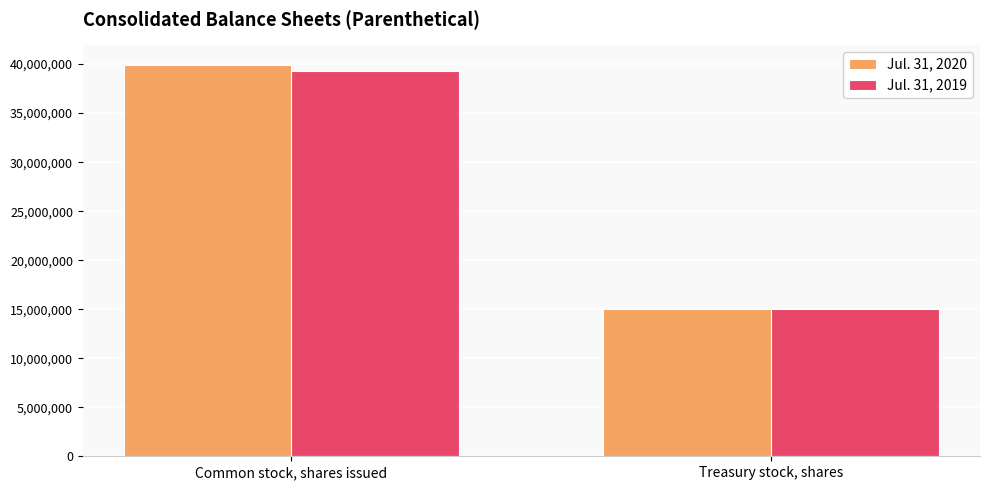

Is the value of Jul. 31, 2020 at Common stock, shares issued greater than the value of Jul. 31, 2019 at Common stock, shares issued?

Yes